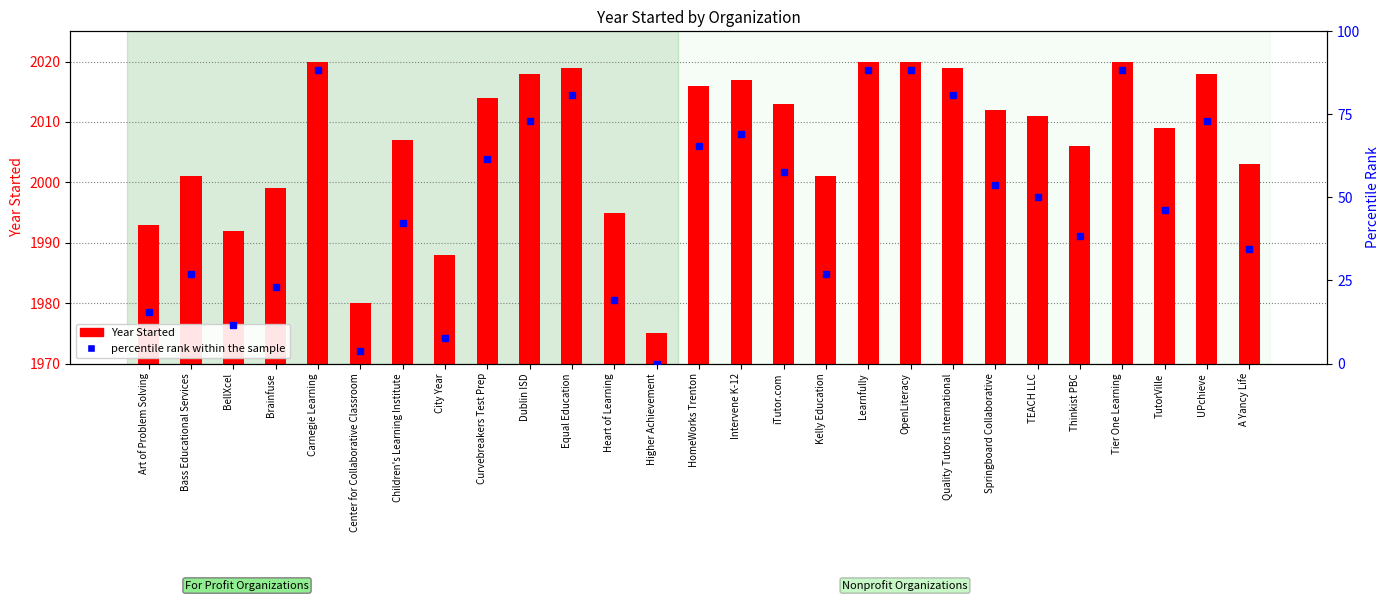

What is the label of the 13th bar from the left?

Higher Achievement